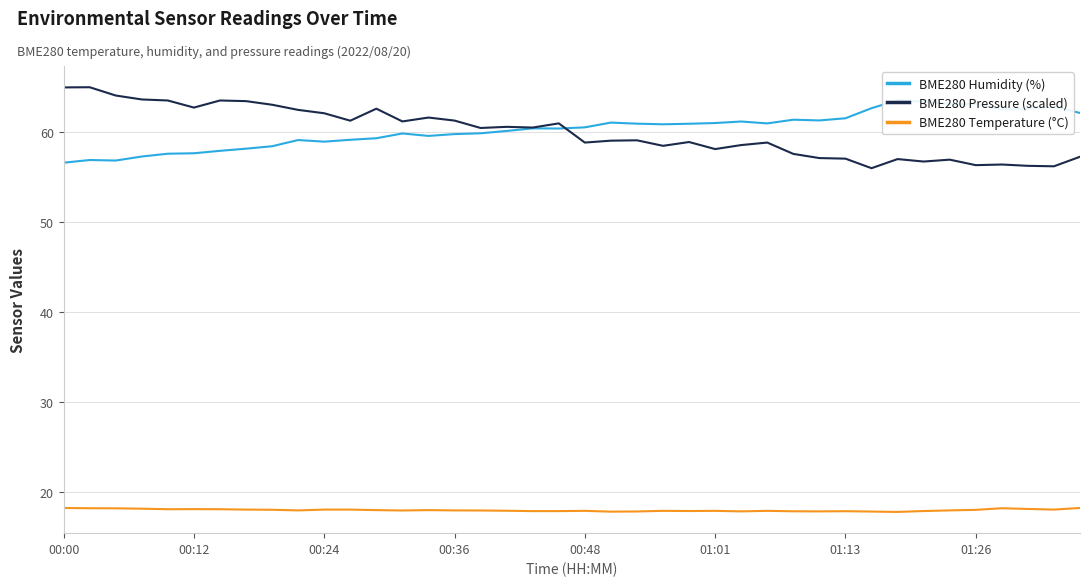

What is the value of the BME280 Pressure (scaled) point at the 2nd from the left?

65.0